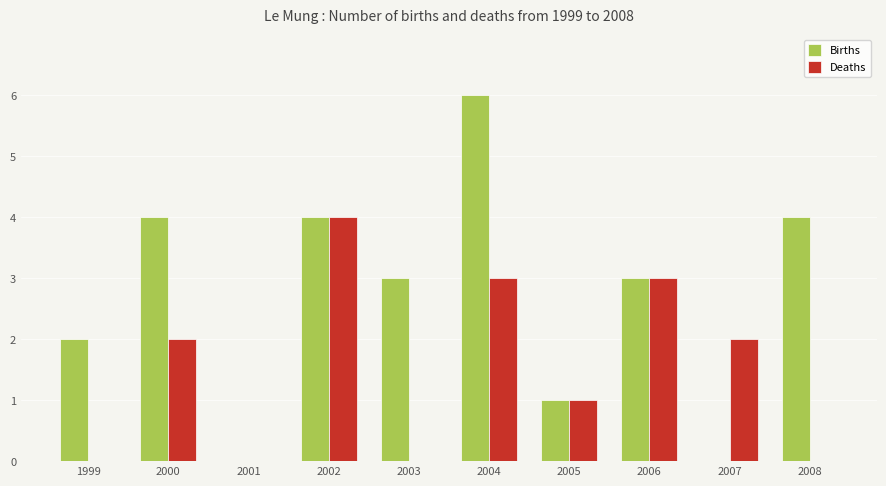

Is it true that Births equals 3 at 2003?

True